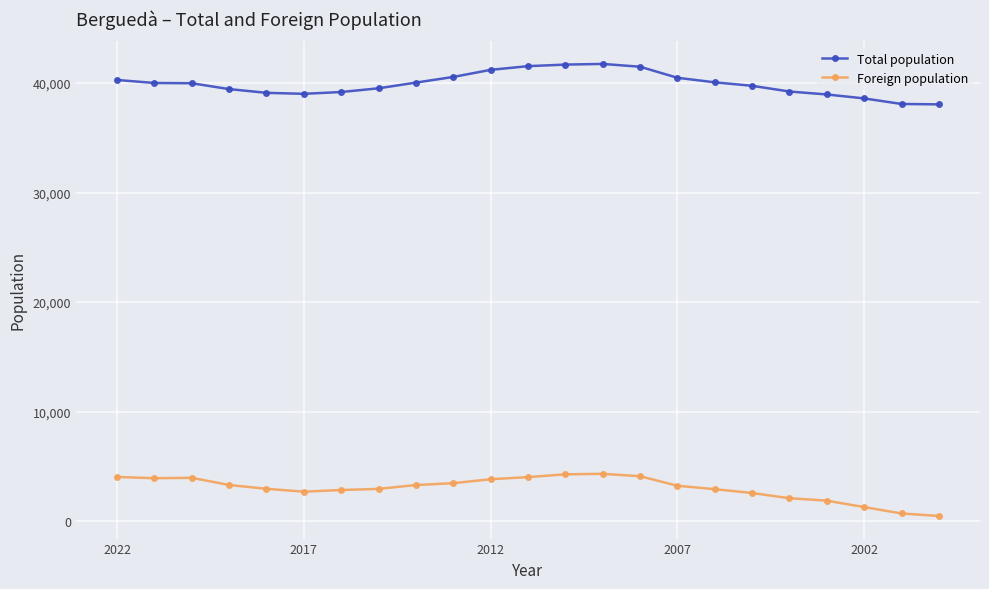

Which series has the largest total across all categories?

Total population